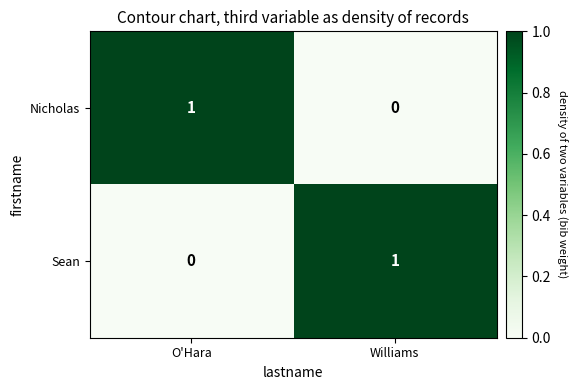

Rank the series at Williams from lowest to highest value.

Nicholas, Sean